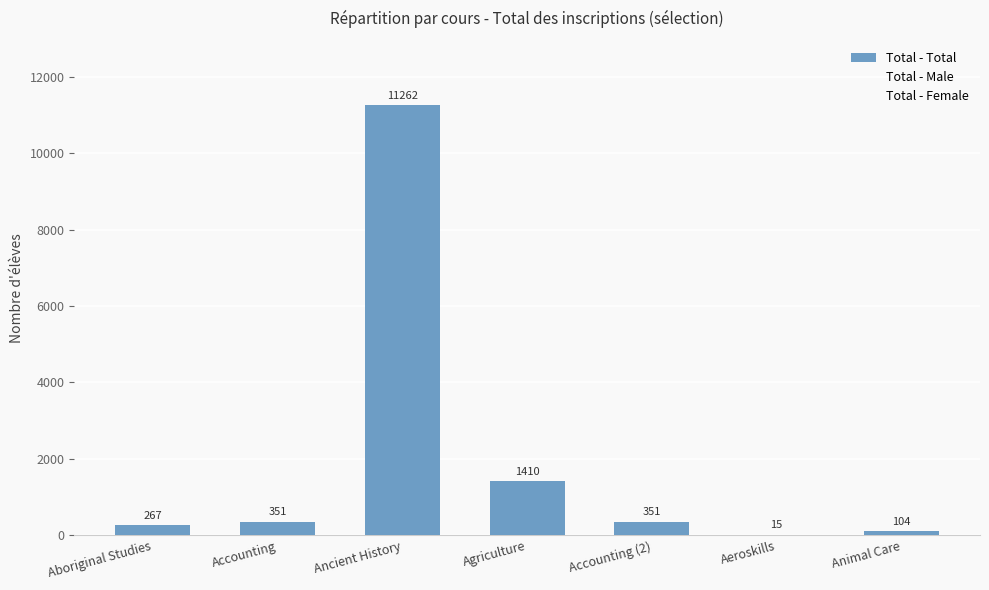

Reading left to right, what are all the values shown in this chart?

Aboriginal Studies=267	Accounting=351	Ancient History=11262	Agriculture=1410	Accounting (2)=351	Aeroskills=15	Animal Care=104